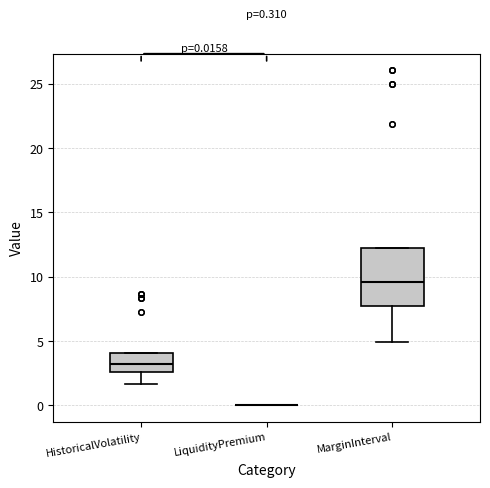

Which box is the tallest, from its lower edge to its upper edge?

MarginInterval